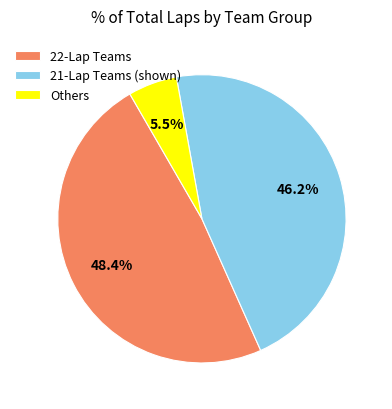

Which slice is the smallest?

Others